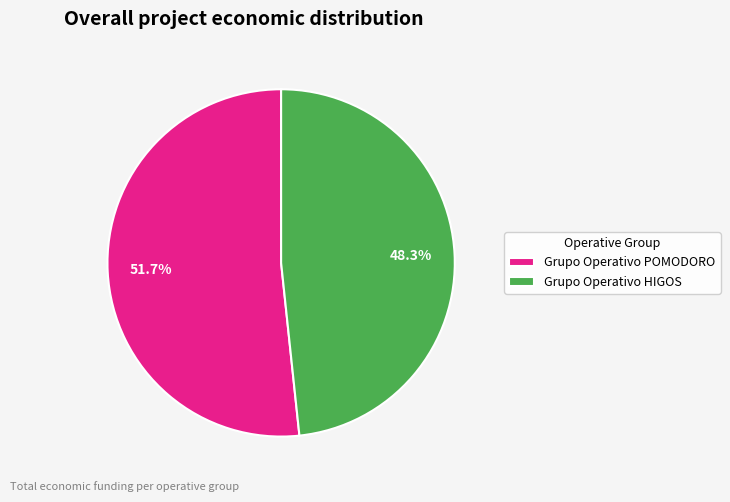

How many slices are in this pie chart?

2